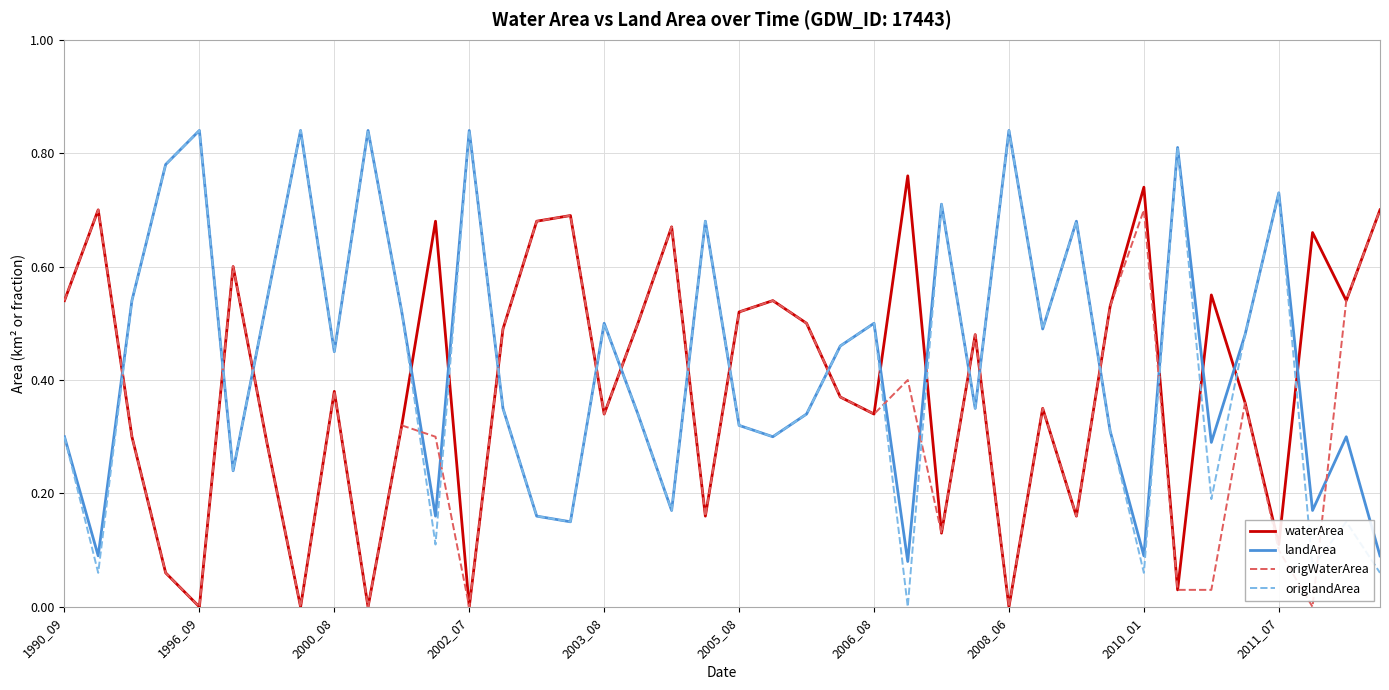

Which series has the largest range (max minus min)?

origlandArea